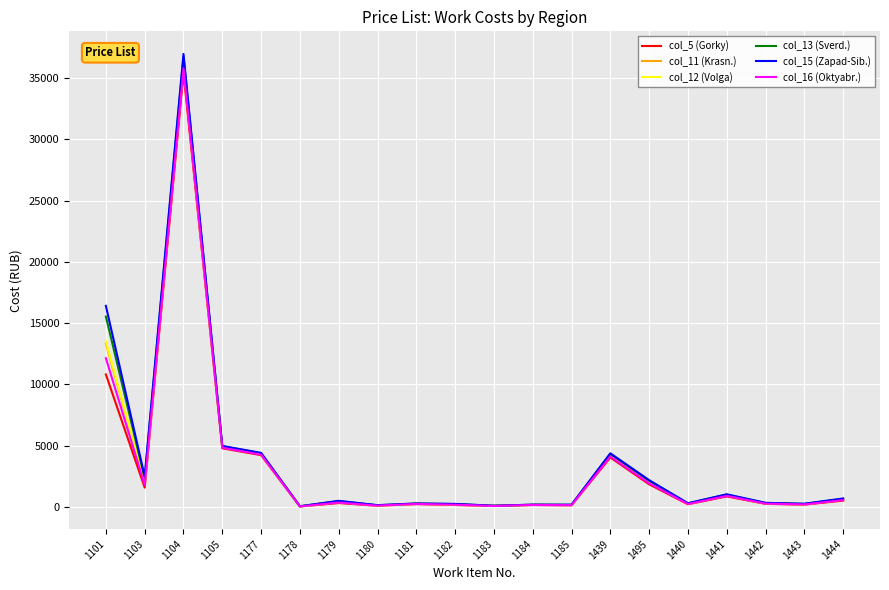

What is the greatest value displayed?

36959.3